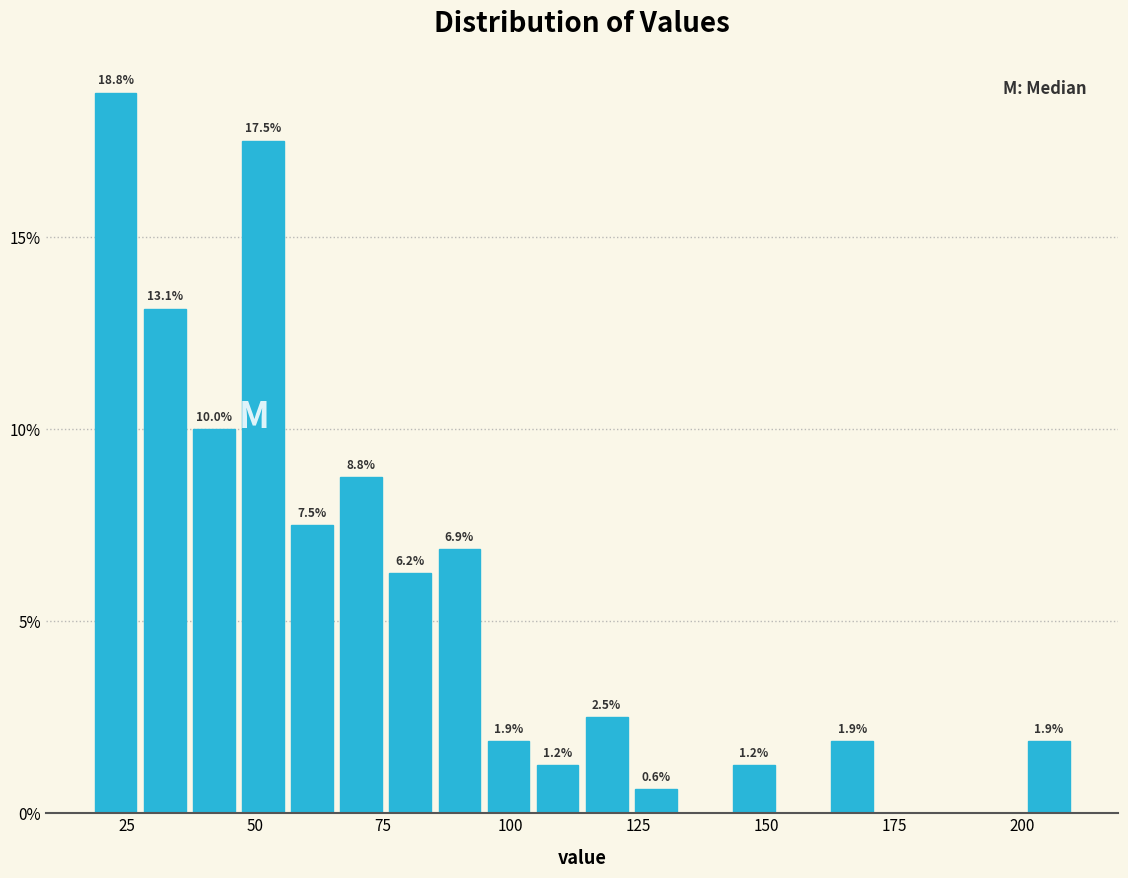

Read against the x-axis, roughly where is the centre of the tallest bar?

25